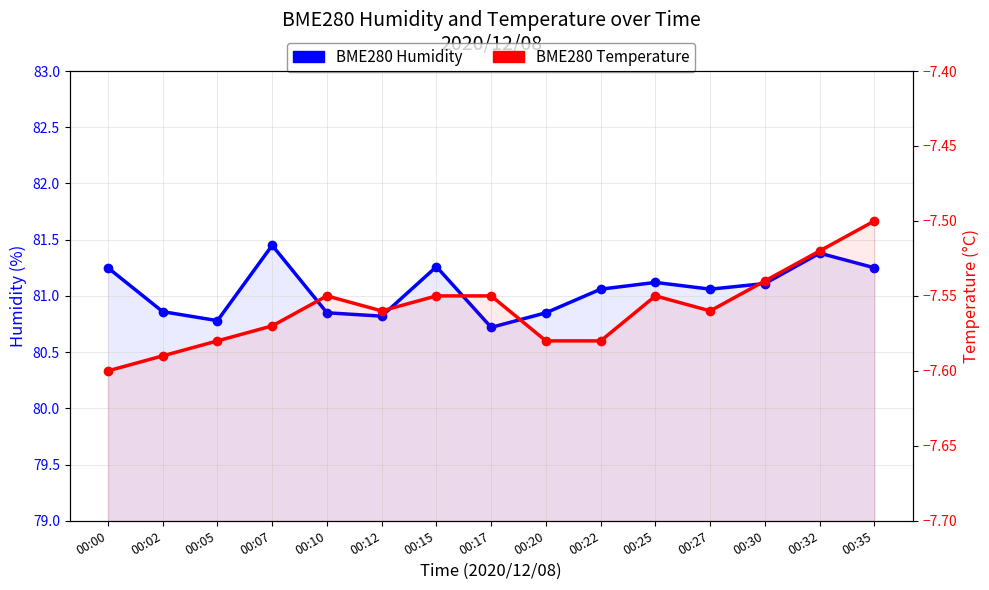

What are all the series names shown in the legend?

BME280 Humidity, BME280 Temperature